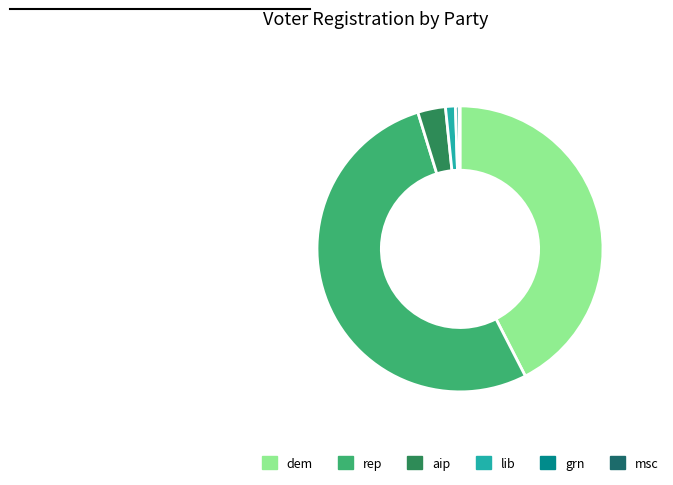

Is the sum of grn and lib greater than half?

No